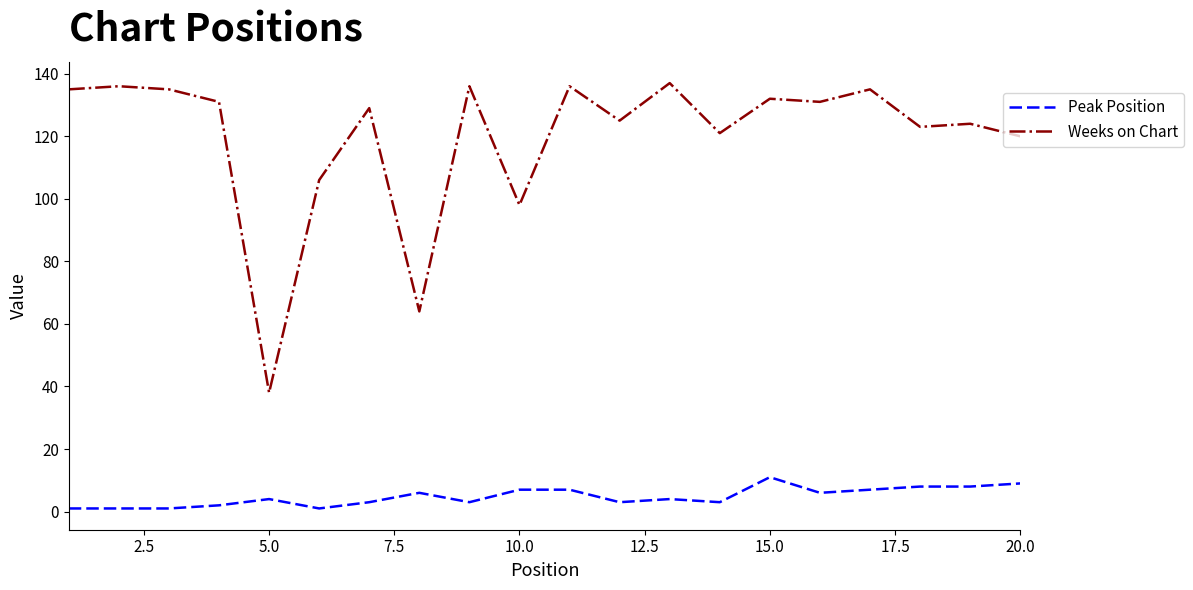

Rank the series by their maximum value, from lowest to highest.

Peak Position, Weeks on Chart